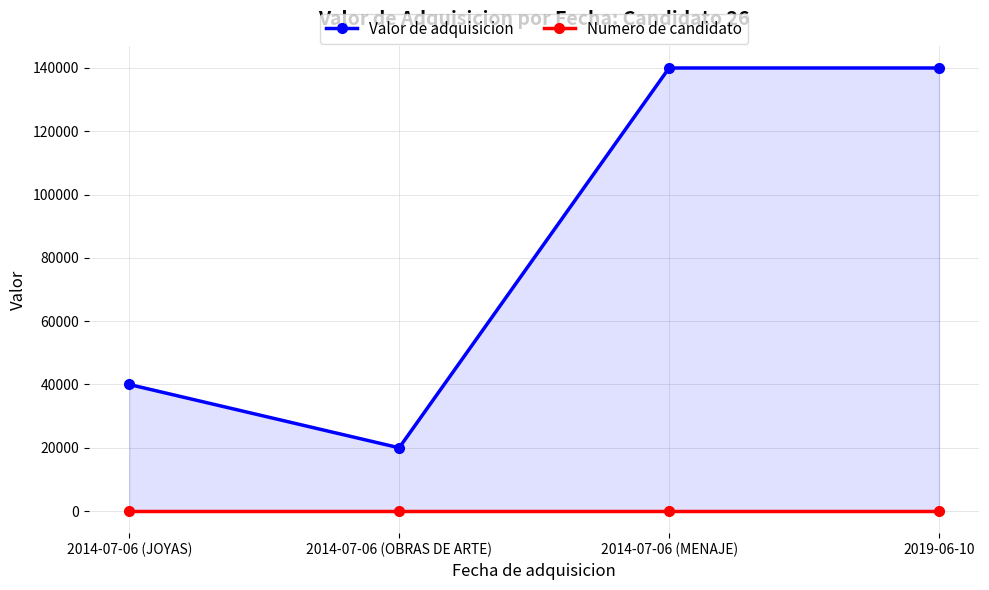

What is the value of the Valor de adquisicion point at the 1st from the left?

40000